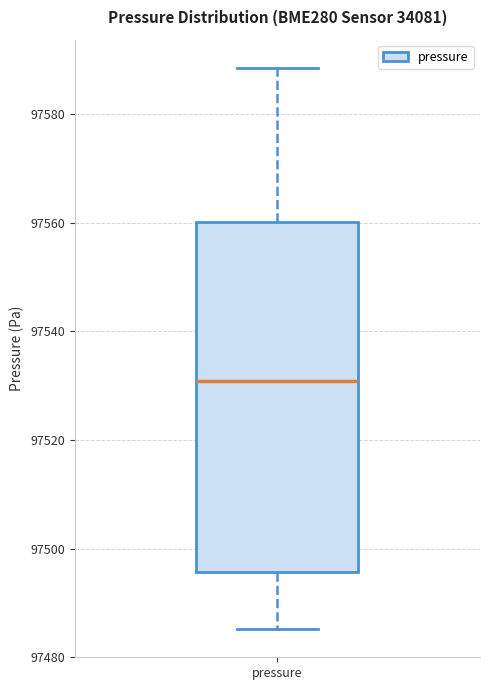

Read this box plot against the y-axis: the position of the median line, the range covered by the box, and the ends of both whiskers. The values are not printed on the chart, so give them approximately, as read against the axis.

median 97530, box 97496 to 97560, whiskers 97486 to 97588